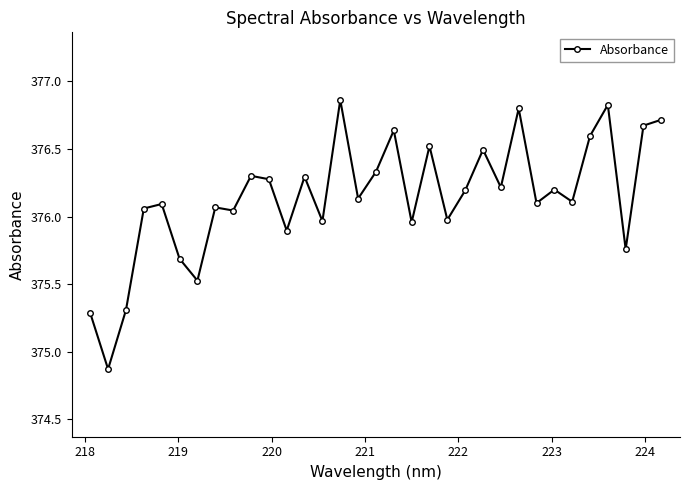

What is the difference between the maximum and minimum values?

2.0